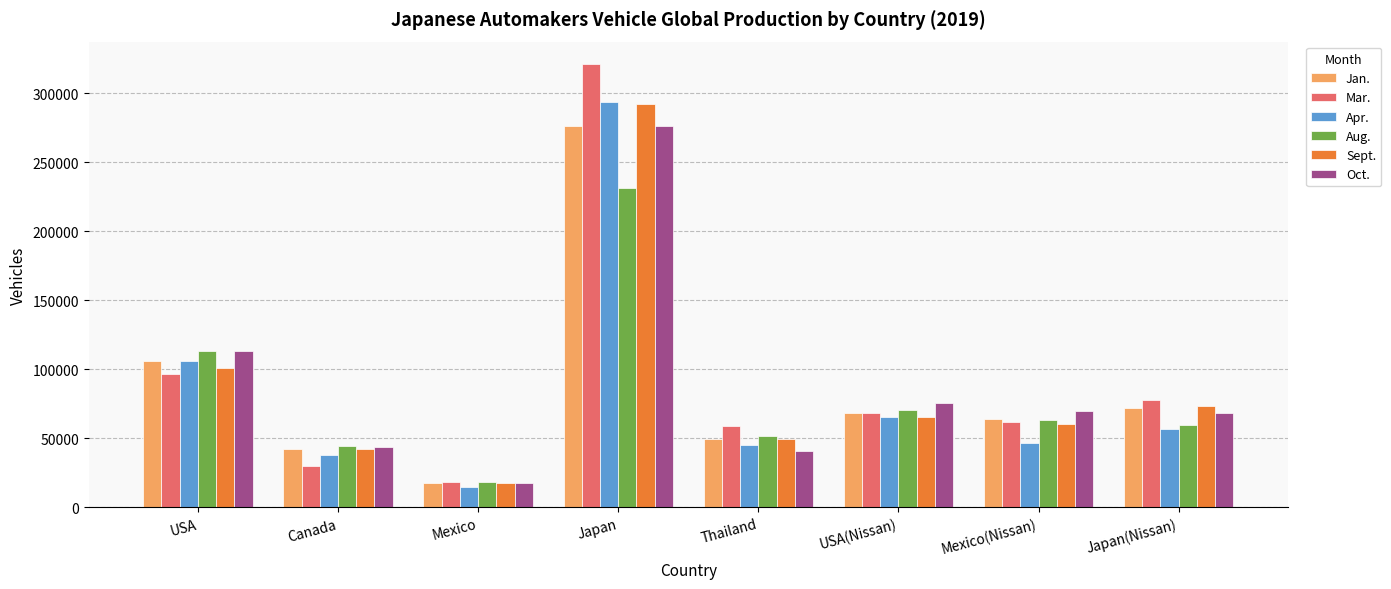

Which category has the highest value in the Aug. series?

Japan